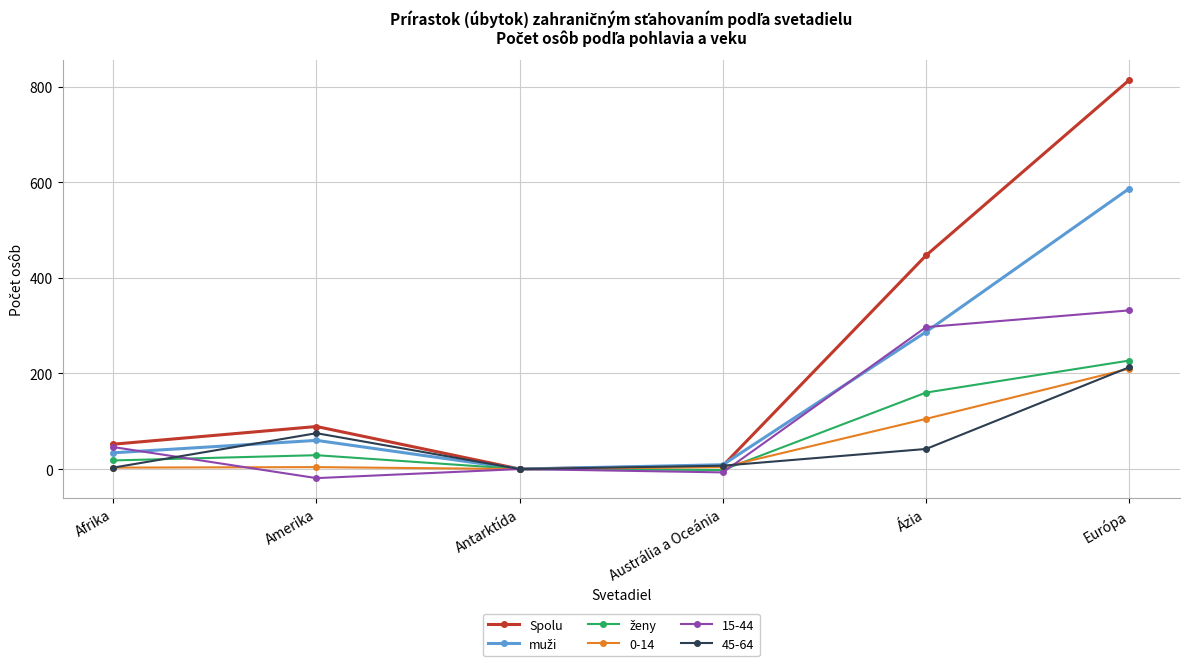

What is the label of the 4th point from the left?

Austrália a Oceánia